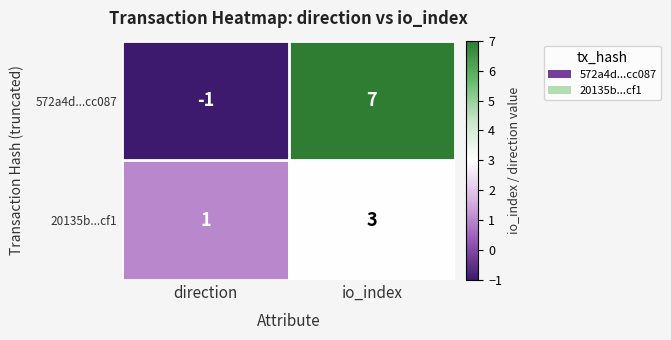

Is it true that 572a4d...cc087 equals 7 at io_index?

True